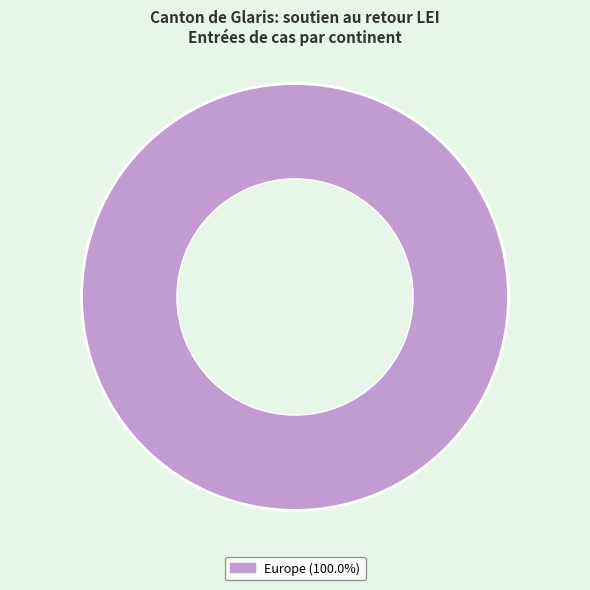

Is there a majority slice in this chart?

Yes